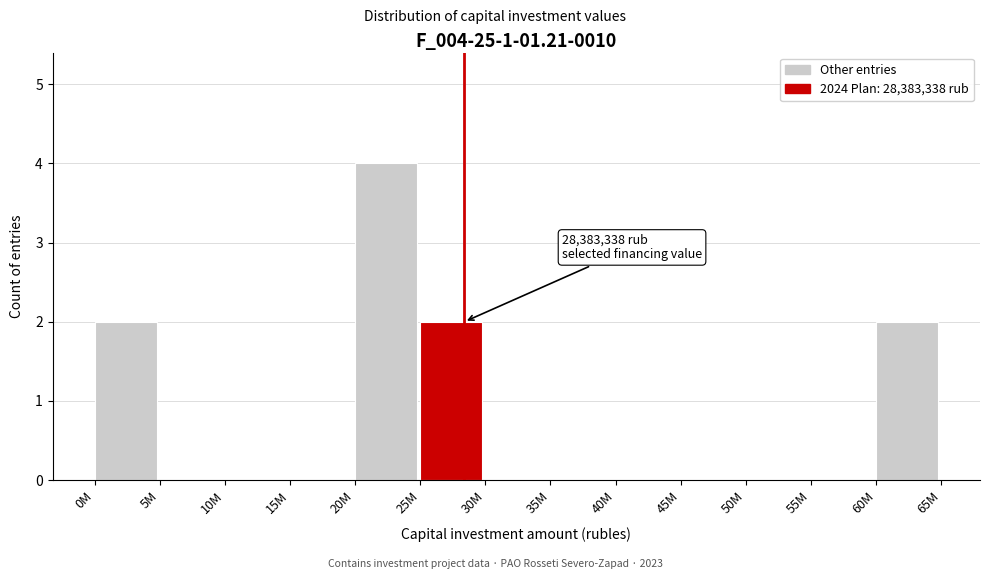

Reading right to left, list all the values displayed in this chart.

60M=2	55M=0	50M=0	45M=0	40M=0	35M=0	30M=0	25M=2	20M=4	15M=0	10M=0	5M=0	0M=2